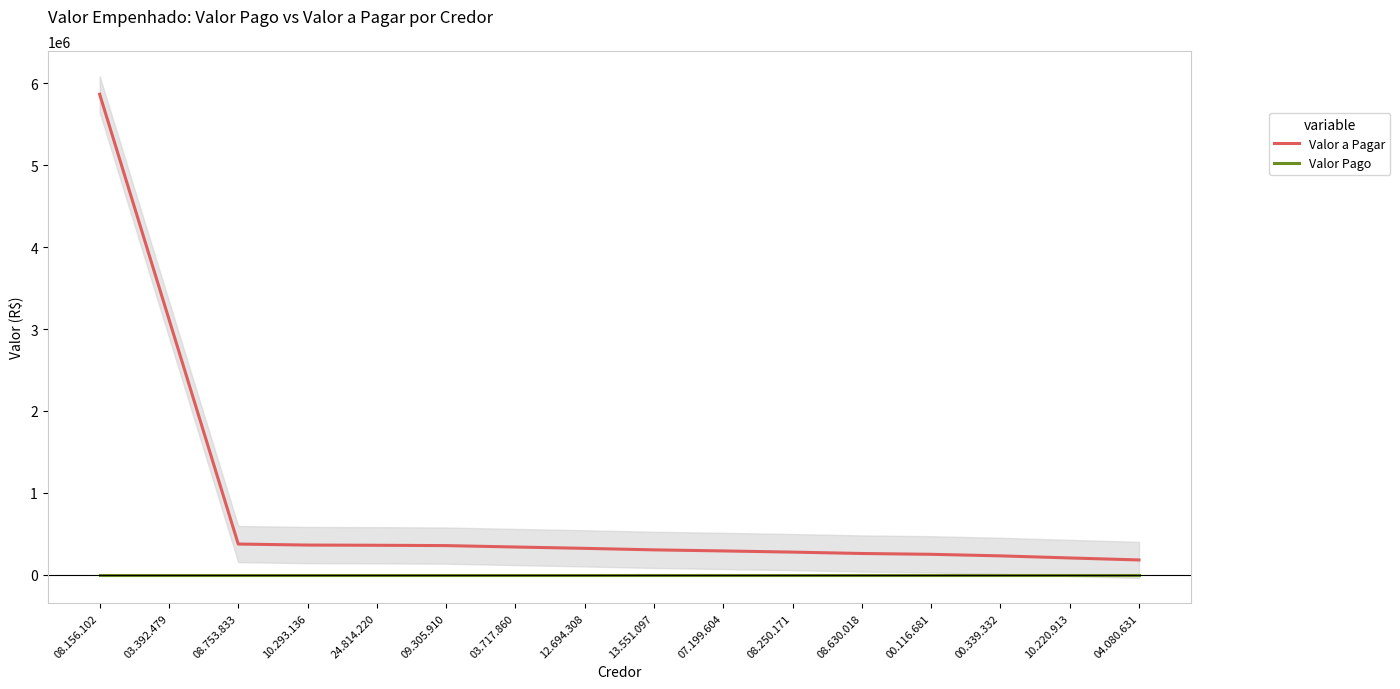

What is the label of the 15th point from the left?

10.220.913